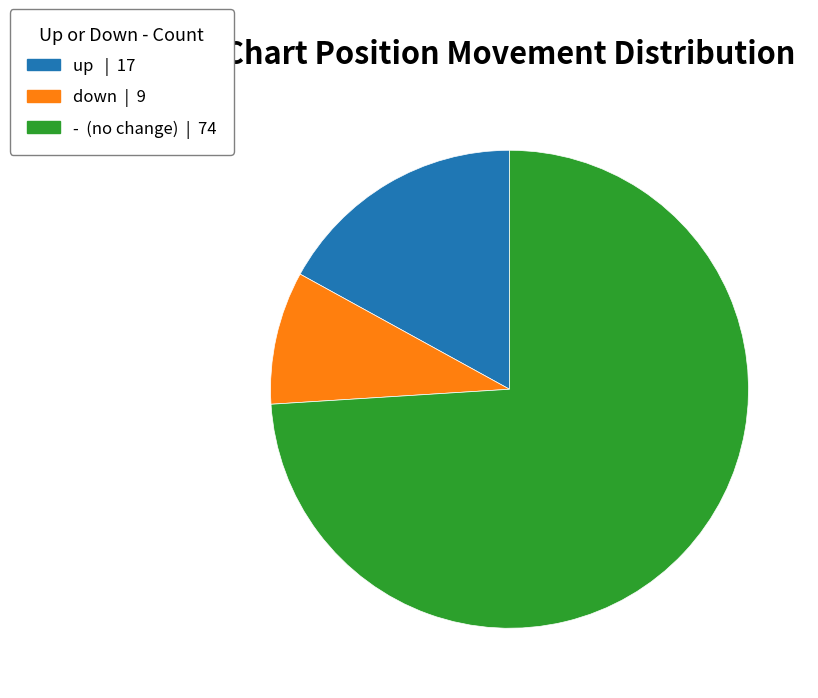

Does any single category account for the majority?

Yes